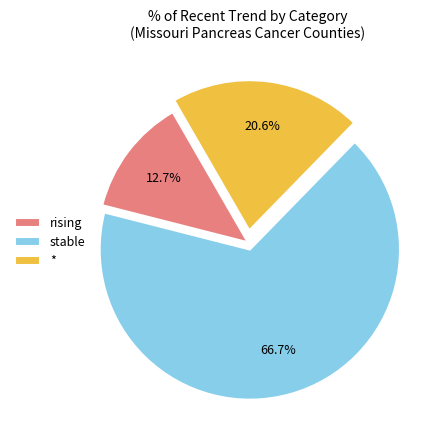

What percentage do stable and * together represent?

87.3%